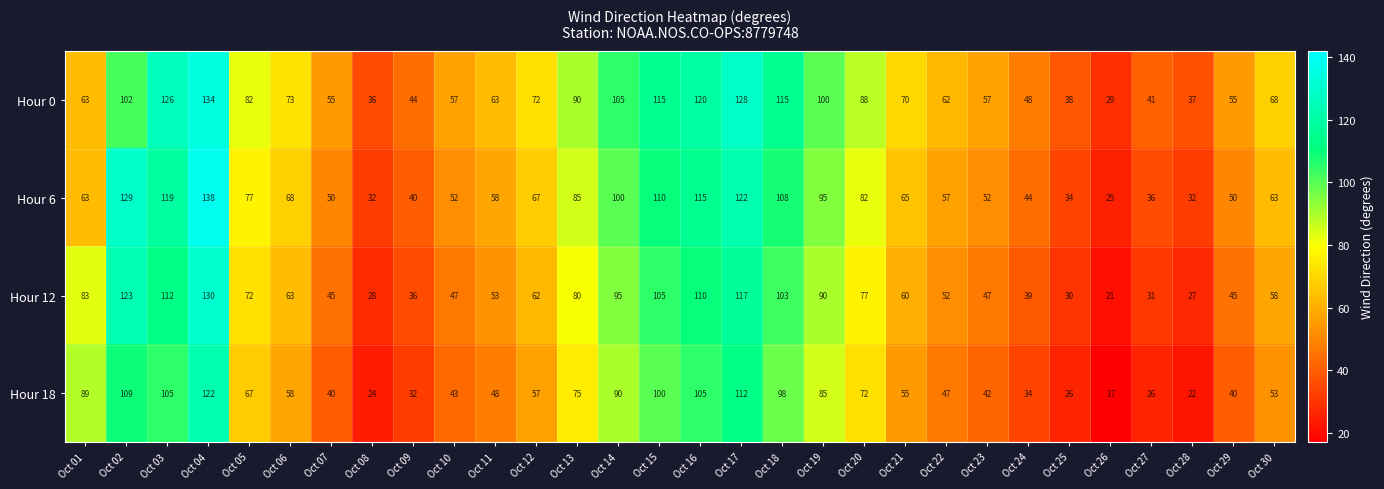

List the series in order of their peak value, lowest first.

Hour 18, Hour 12, Hour 0, Hour 6